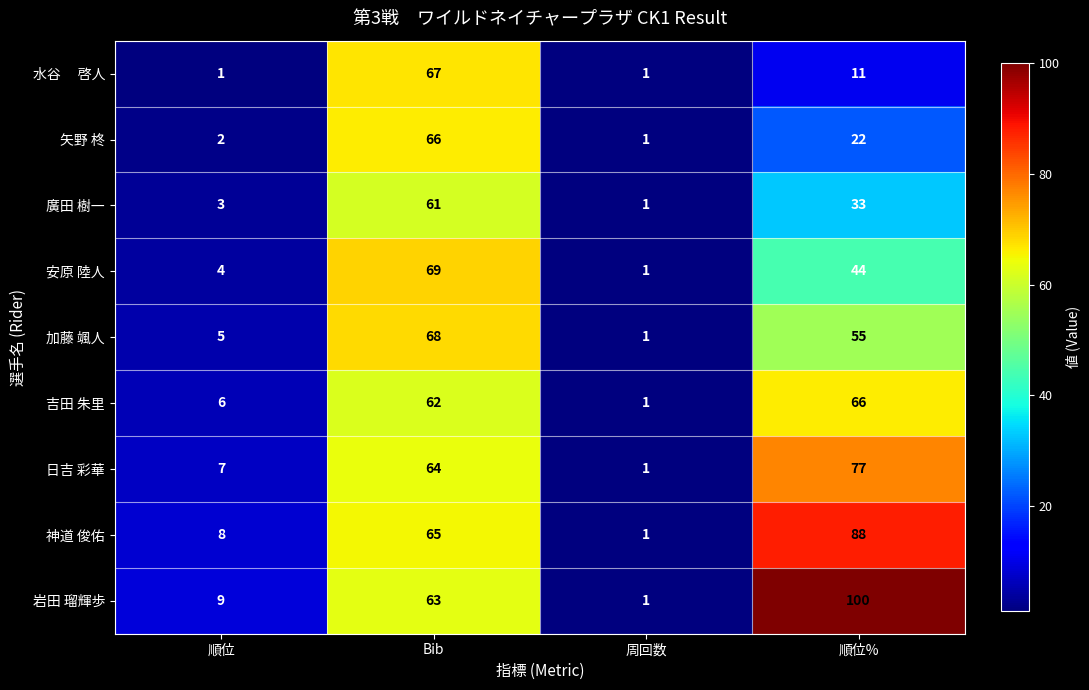

Rank the categories by 吉田 朱里 value from highest to lowest.

順位%, Bib, 順位, 周回数